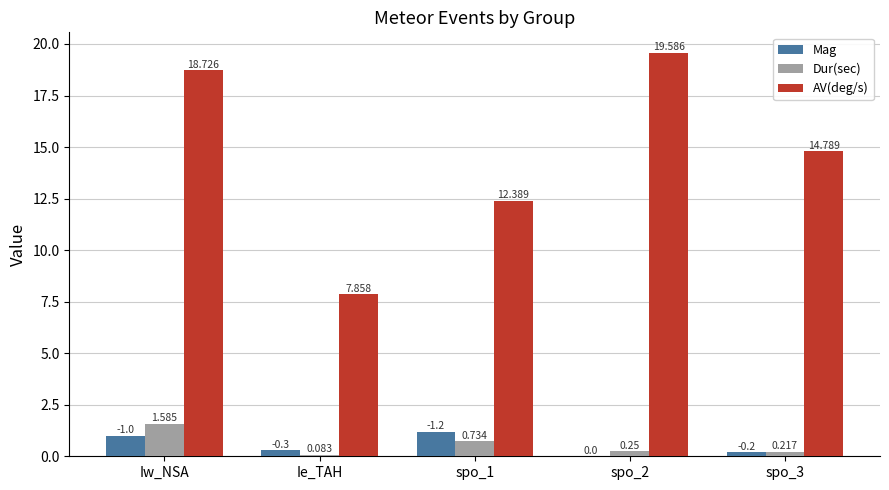

Which category has the highest value in the Dur(sec) series?

Iw_NSA